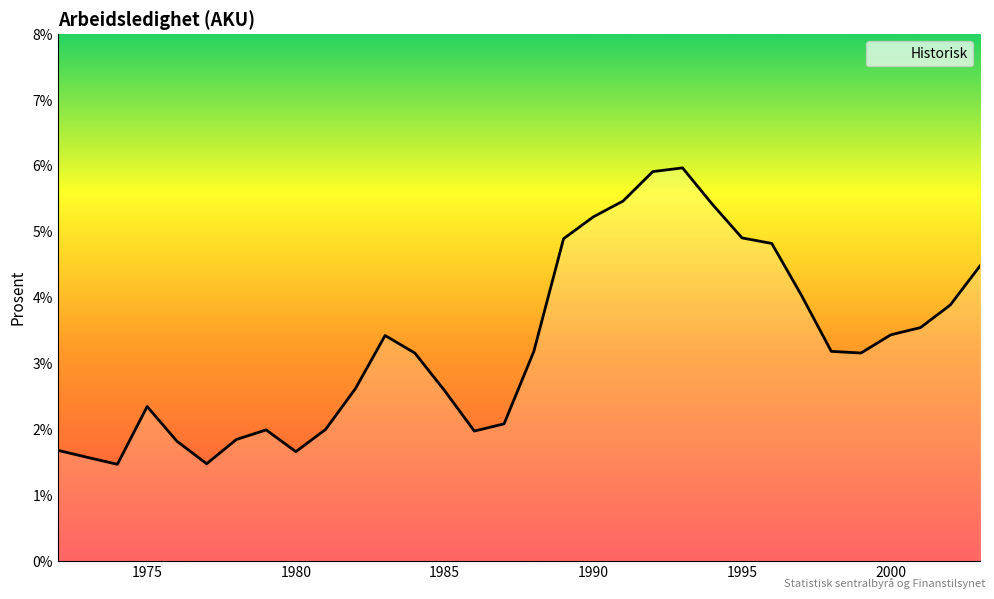

What is the minimum value shown in the chart?

1.5